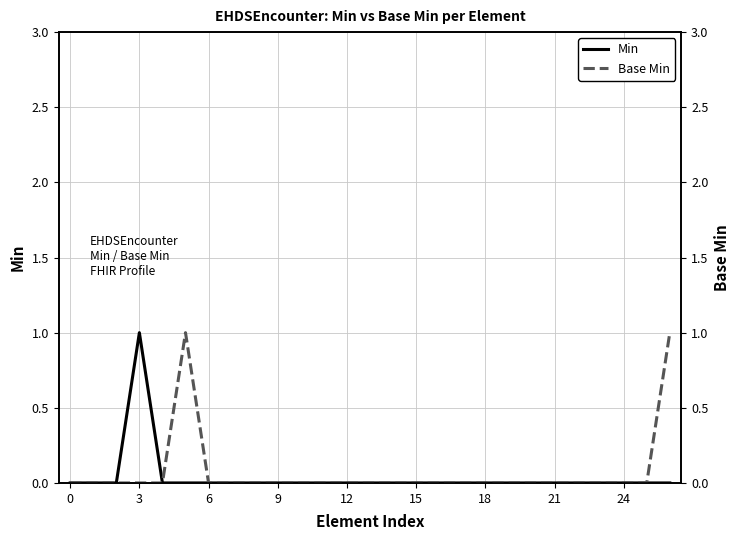

Which has a higher value, 21 or 22?

21